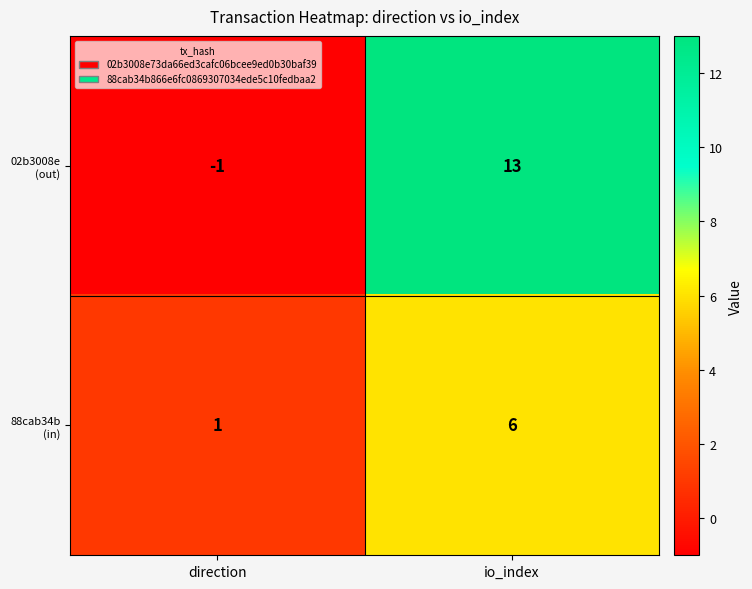

What is the total value across all series at io_index?

19